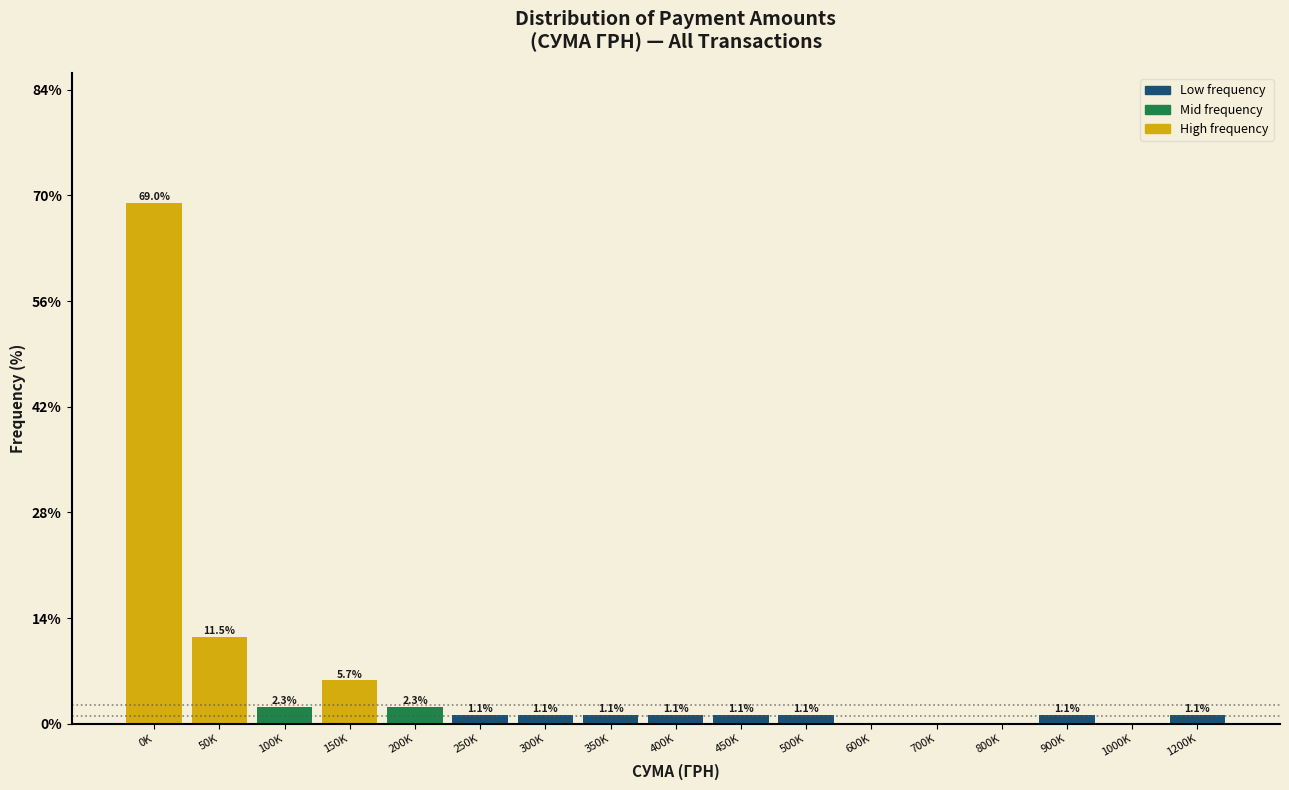

Reading left to right, list all the values displayed in this chart.

0K=69.0	50K=11.5	100K=2.3	150K=5.7	200K=2.3	250K=1.1	300K=1.1	350K=1.1	400K=1.1	450K=1.1	500K=1.1	600K=0.0	700K=0.0	800K=0.0	900K=1.1	1000K=0.0	1200K=1.1